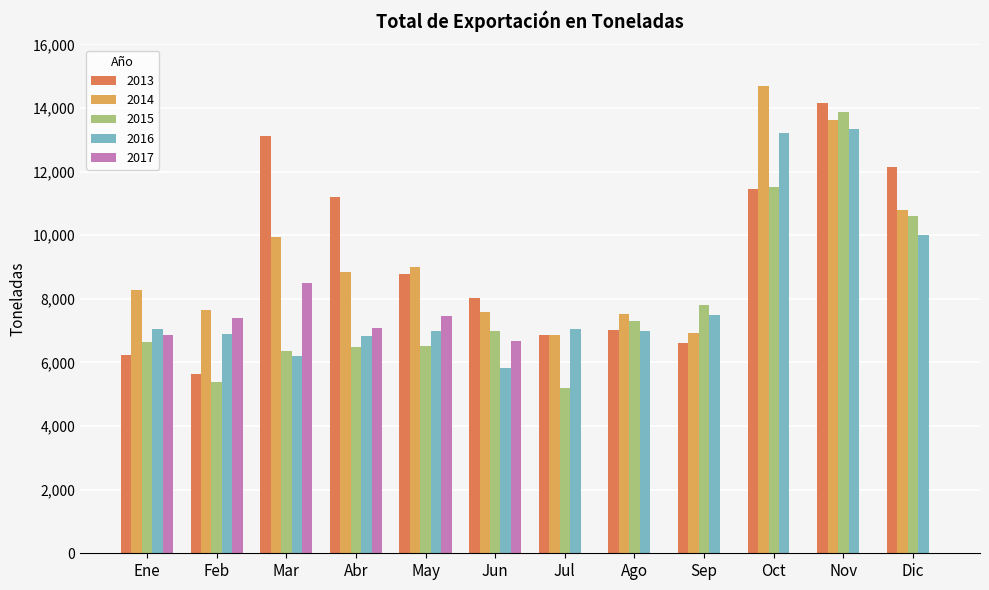

Does the chart contain stacked bars?

No